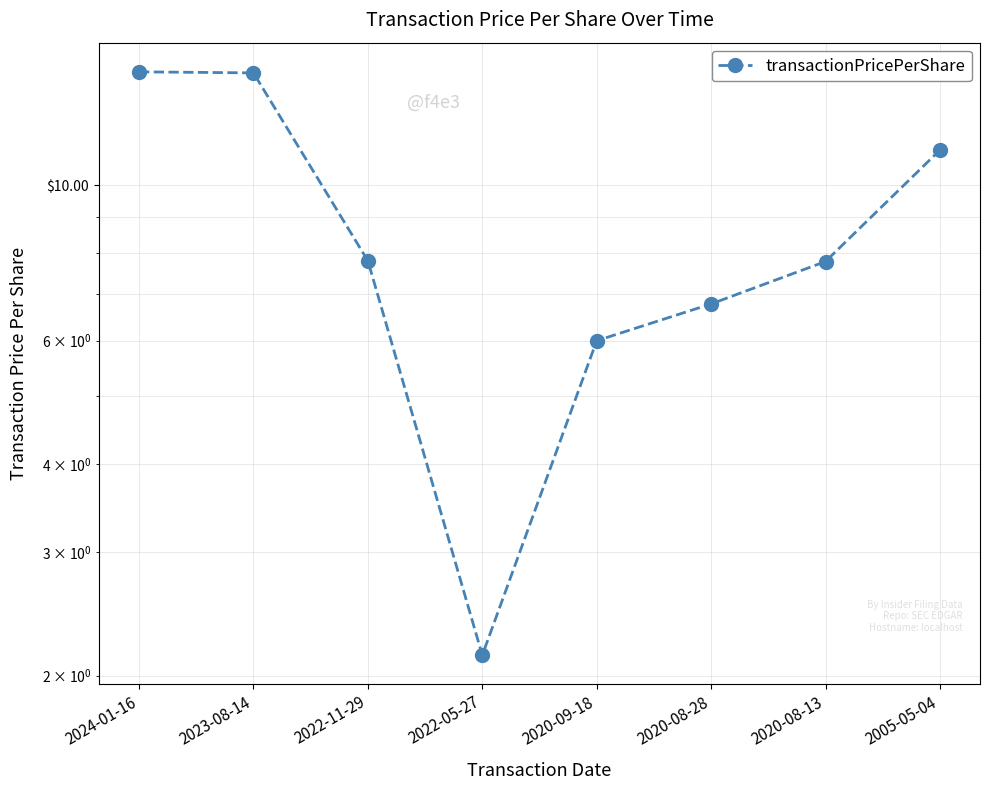

Reading right to left, transcribe all the data shown in this chart.

11.2	7.8	6.8	6.0	2.1	7.8	14.4	14.5